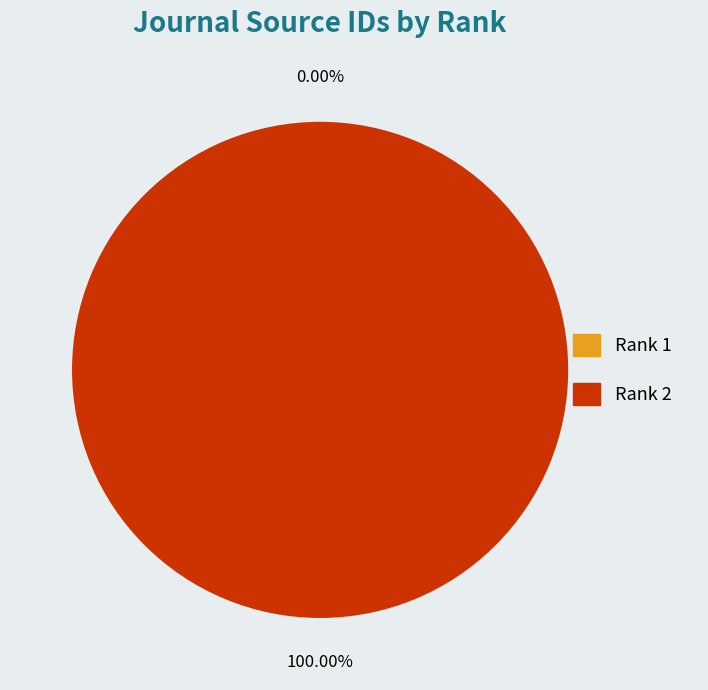

What is the majority slice?

Rank 2